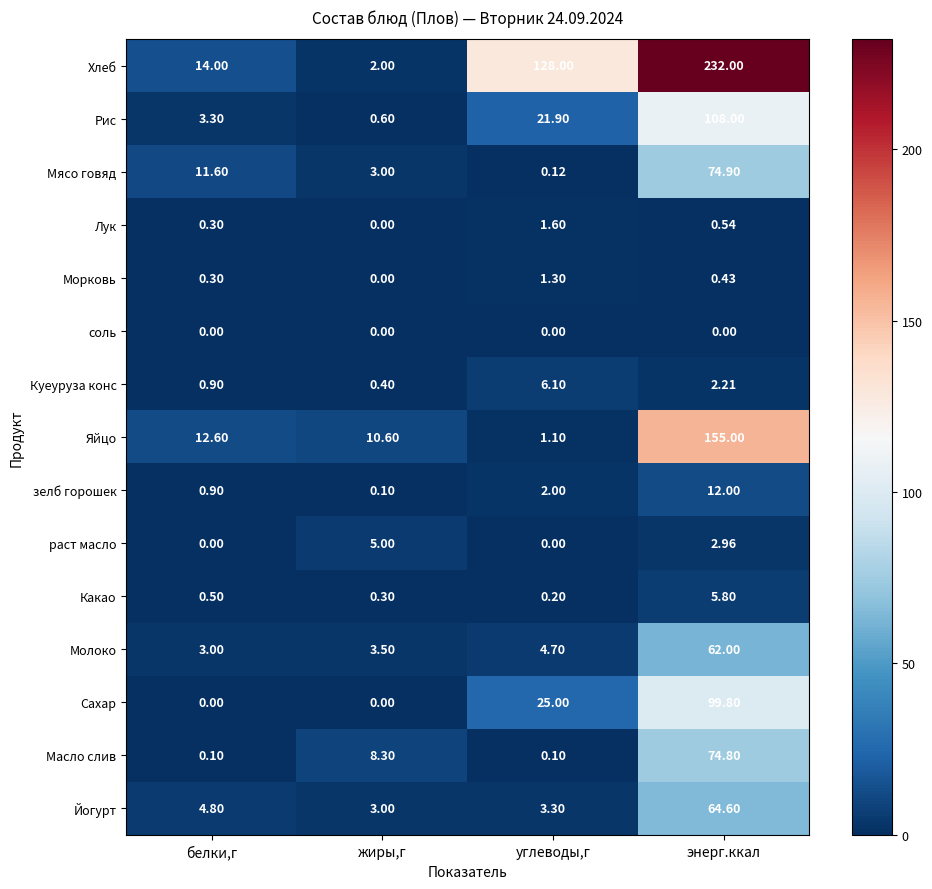

Where is Мясо говяд nearest to the value 37?

белки,г